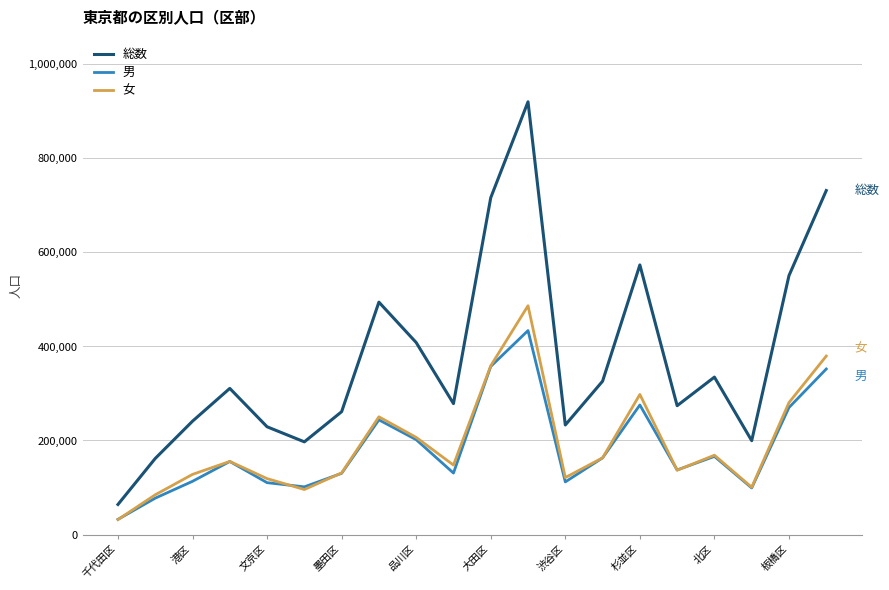

What are all the series names shown in the legend?

総数, 男, 女